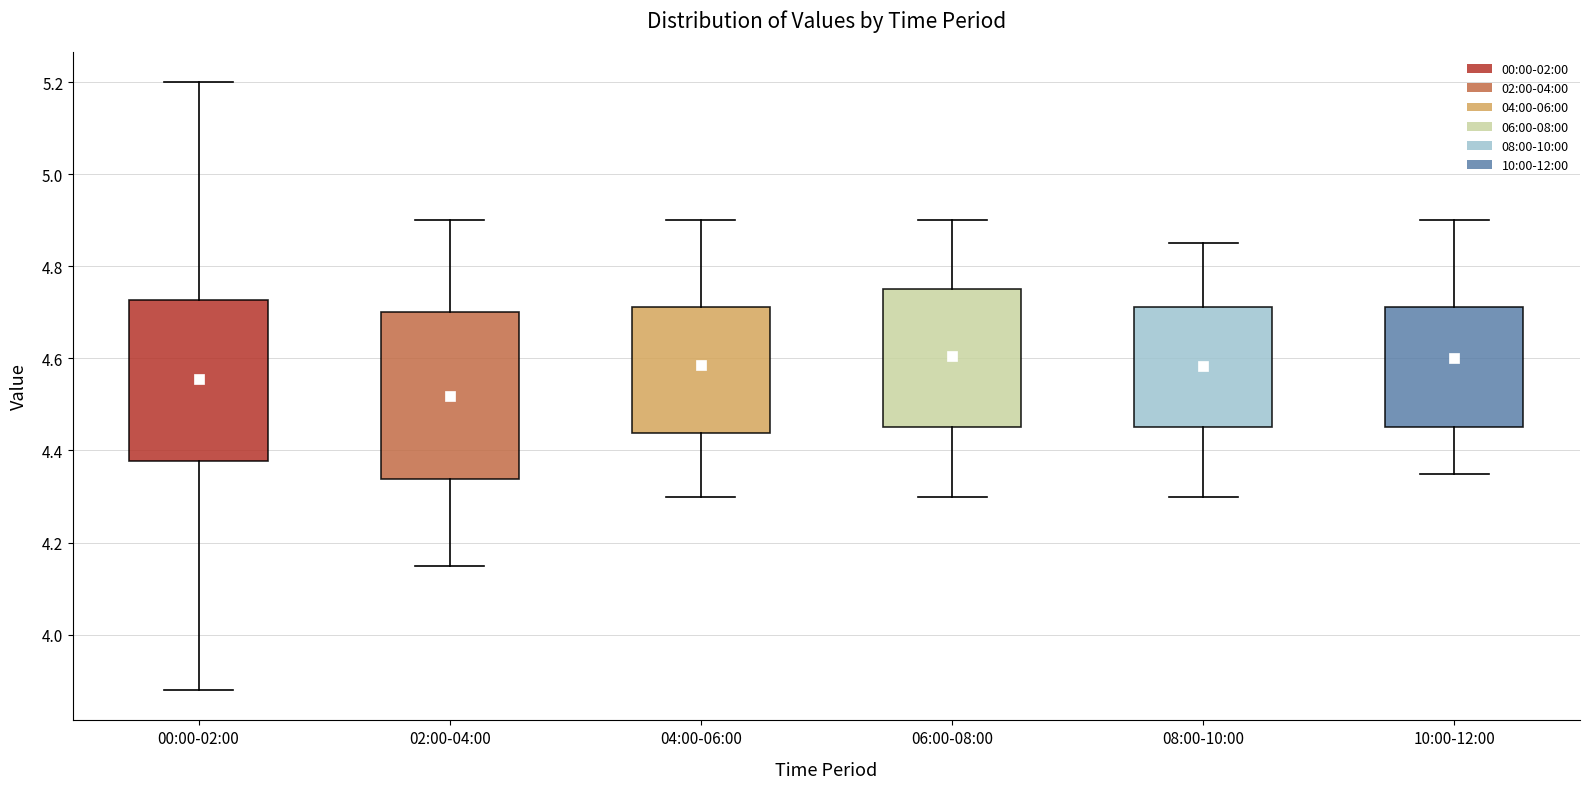

Reading left to right, transcribe this box plot: for each box, give where its median line is, the range the box spans, and where its two whiskers end, as read against the y-axis. The values are not printed on the chart, so give them approximately, as read against the axis.

00:00-02:00: median 4.56, box 4.38 to 4.72, whiskers 3.88 to 5.20
02:00-04:00: median 4.56, box 4.34 to 4.70, whiskers 4.16 to 4.90
04:00-06:00: median 4.60, box 4.44 to 4.72, whiskers 4.30 to 4.90
06:00-08:00: median 4.60, box 4.46 to 4.76, whiskers 4.30 to 4.90
08:00-10:00: median 4.60, box 4.46 to 4.72, whiskers 4.30 to 4.86
10:00-12:00: median 4.60, box 4.46 to 4.72, whiskers 4.36 to 4.90